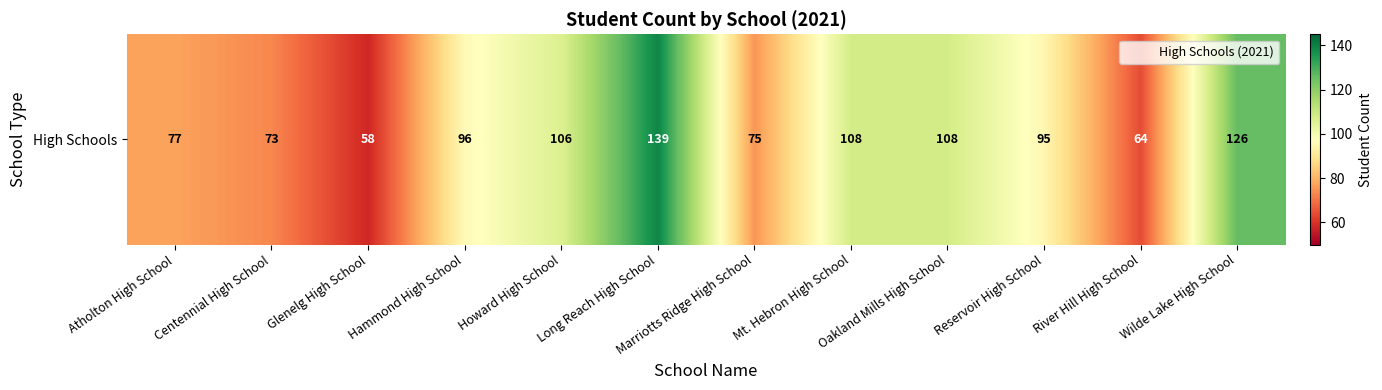

True or false: the data shows 177 at Oakland Mills High School.

False